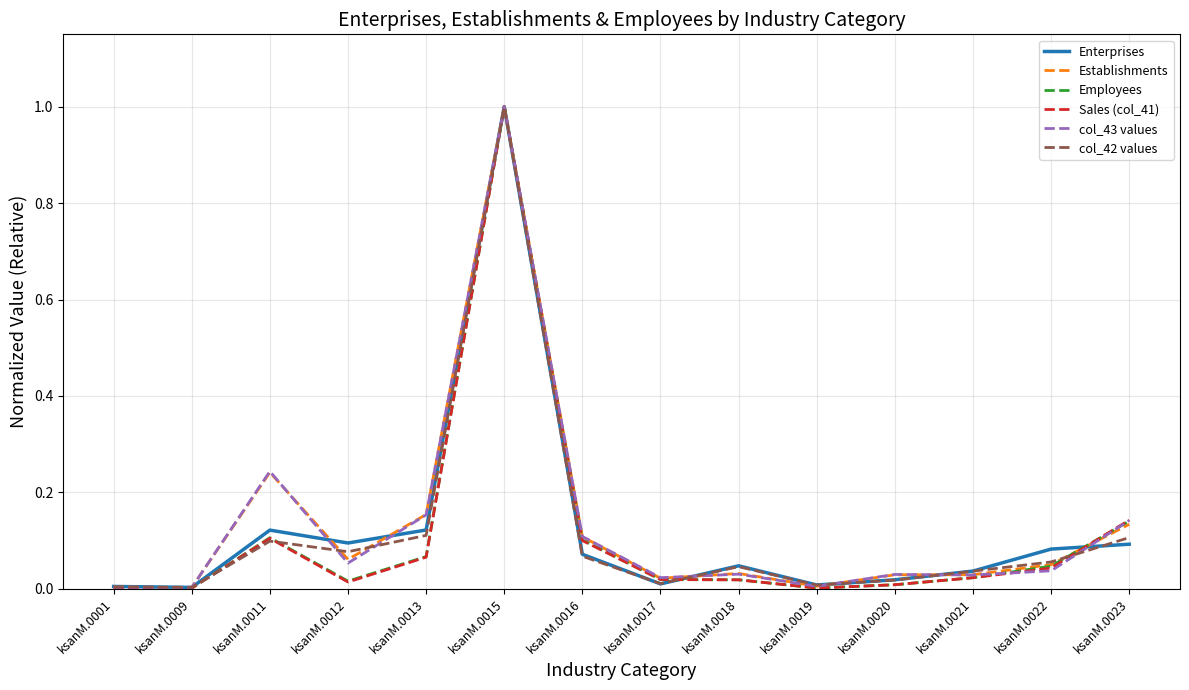

At which category is the sum across all series the highest?

ksanM.0015